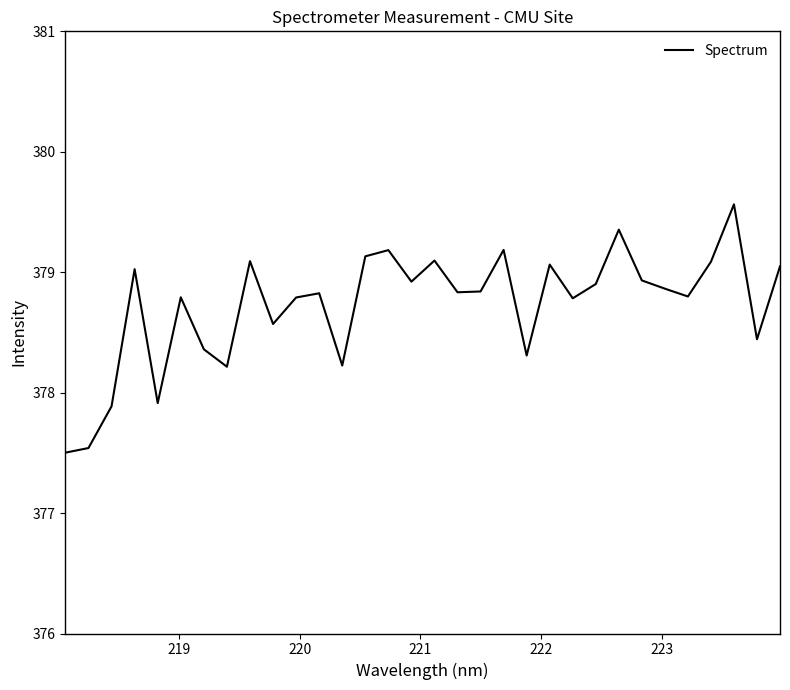

What is the difference between the maximum and minimum values?

2.1